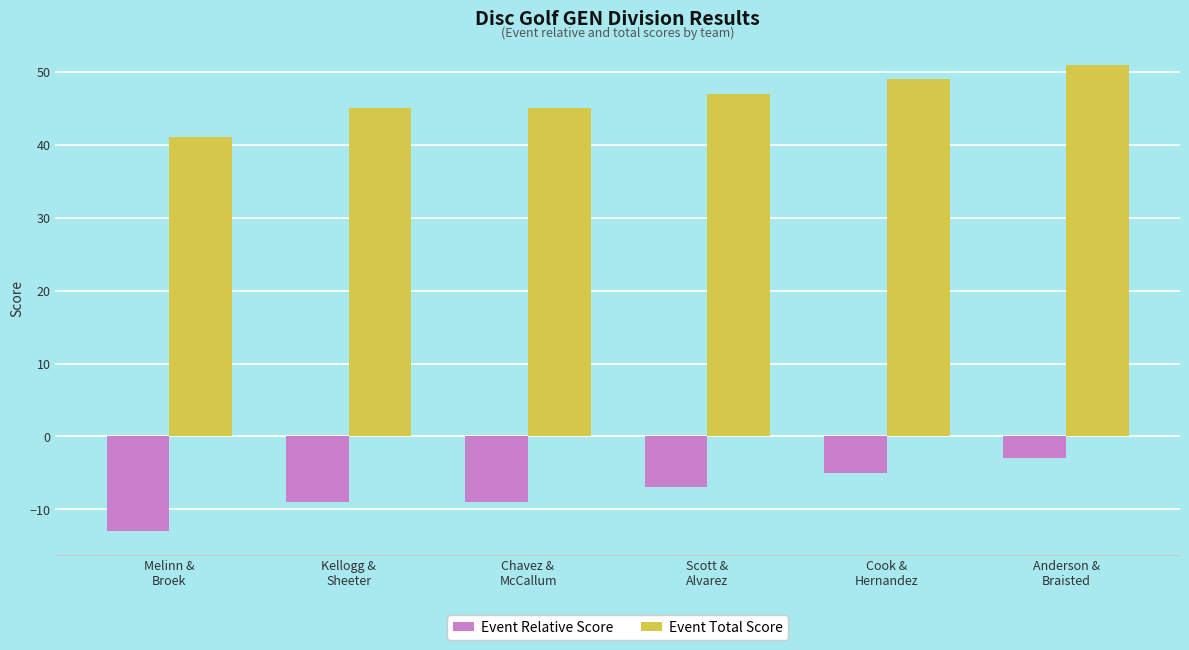

Which series has the largest total across all categories?

Event Total Score